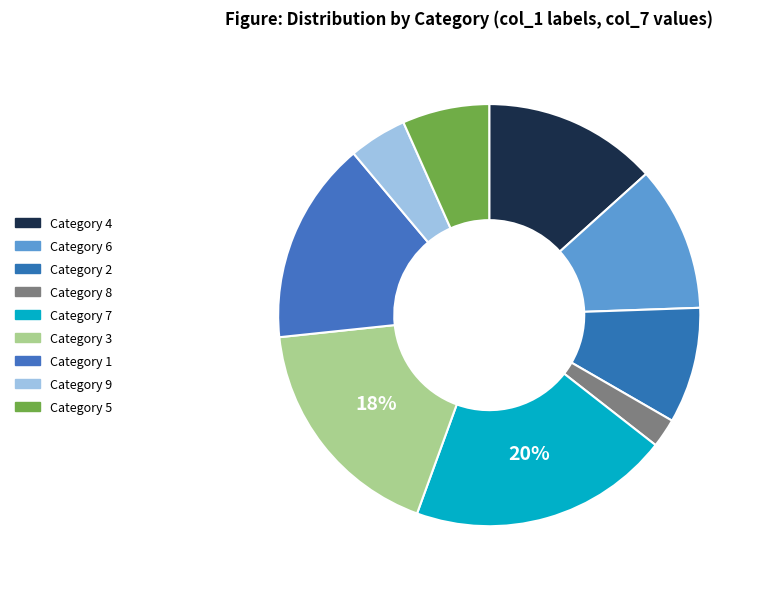

How many segments does this pie chart have?

9